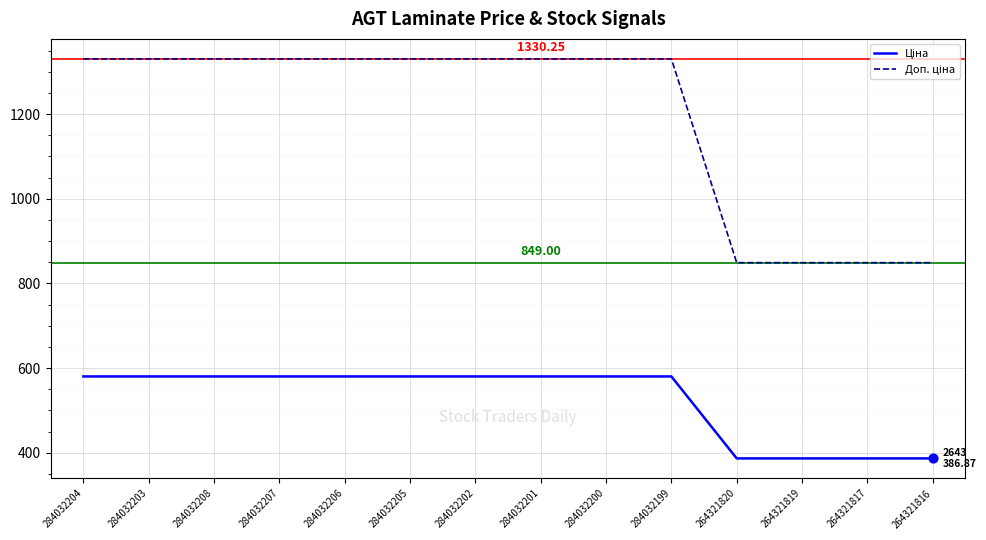

What is the total value across all series at 284032205?

1910.6